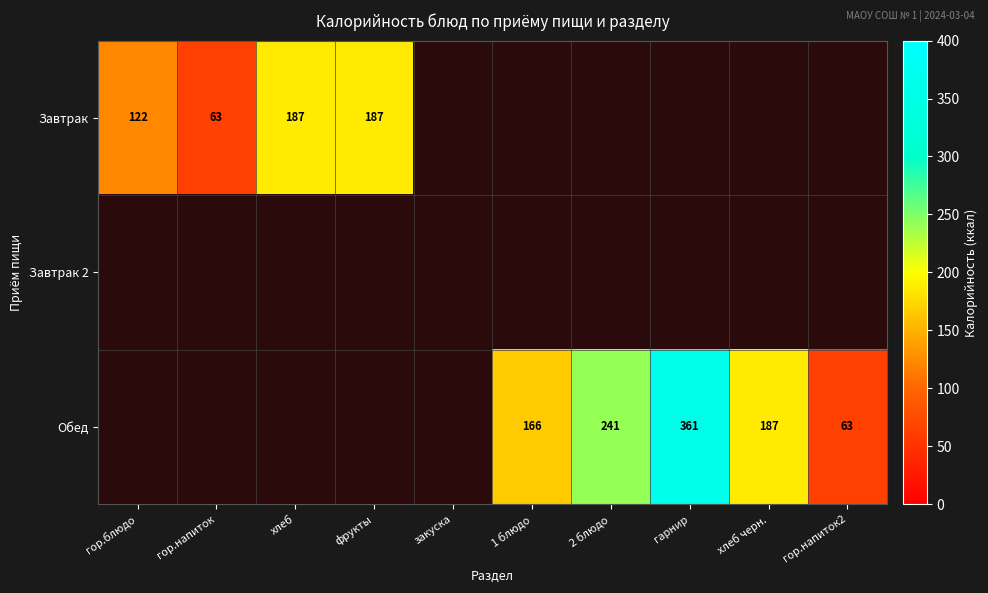

The value of Обед at гарнир is 361. True or false?

True